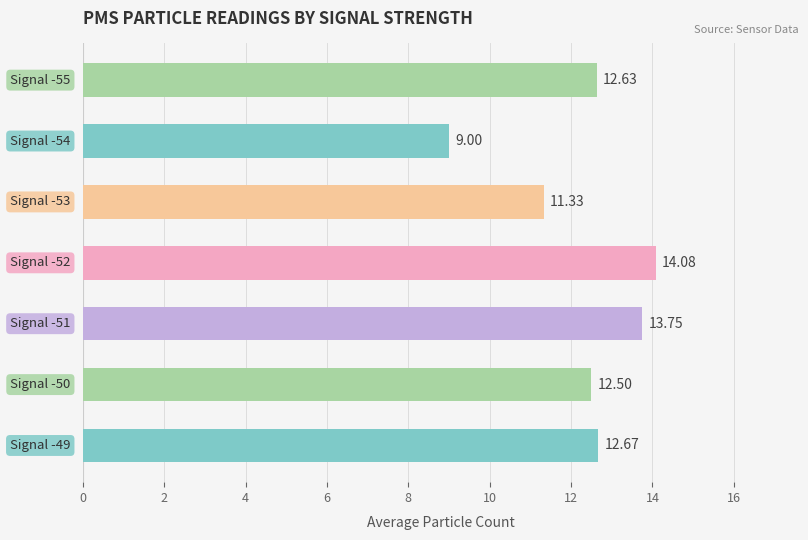

What is the difference between the maximum and minimum values?

5.1